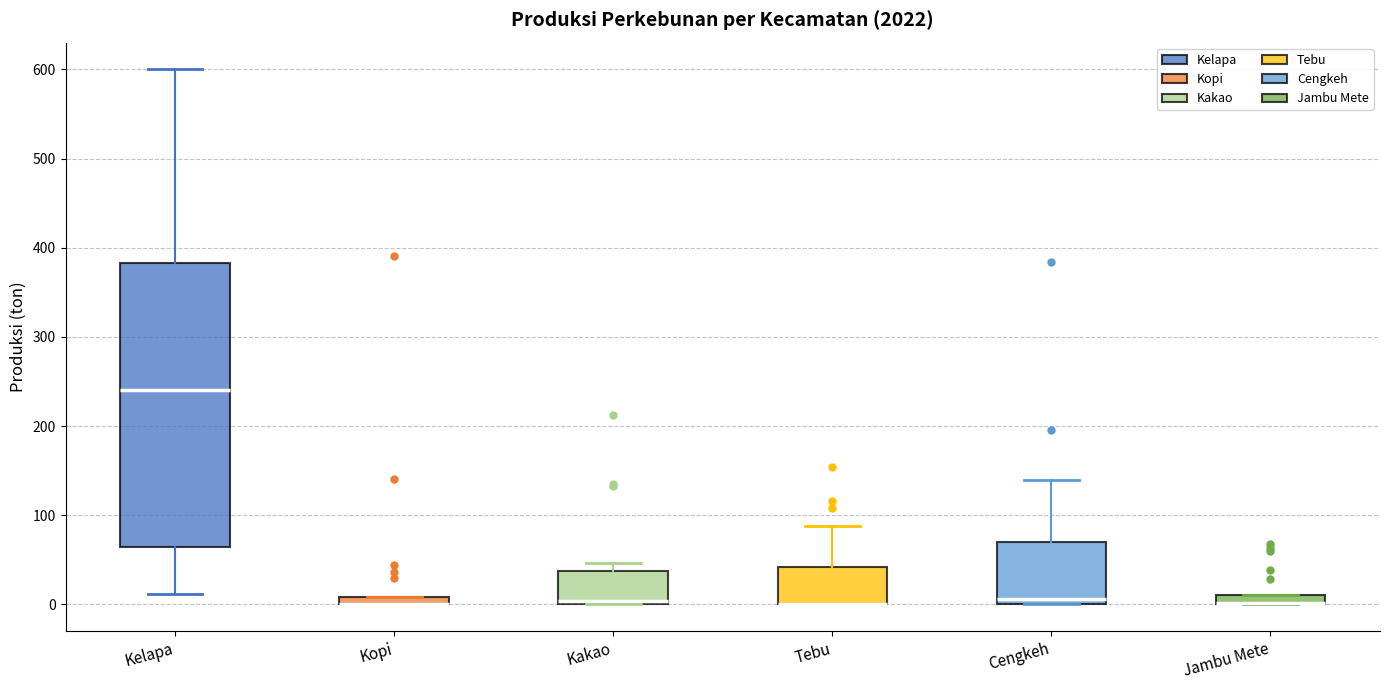

Where does the upper whisker of the box for Tebu end on the y-axis? The values are not printed on the chart, so give them approximately, as read against the axis.

90